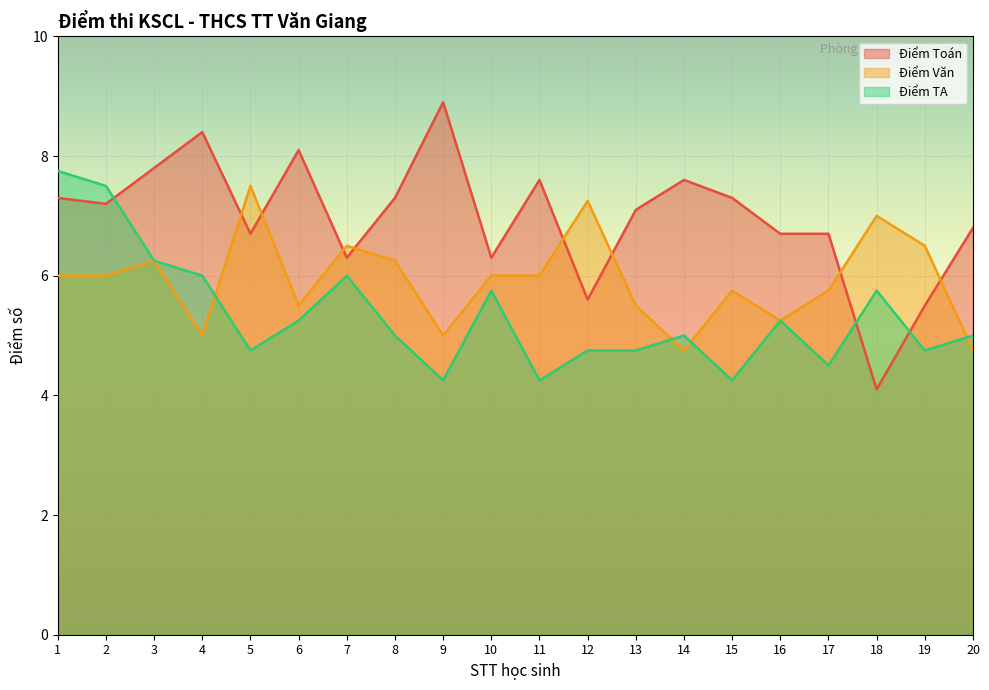

True or false: Điểm Văn and Điểm TA intersect in this chart.

True